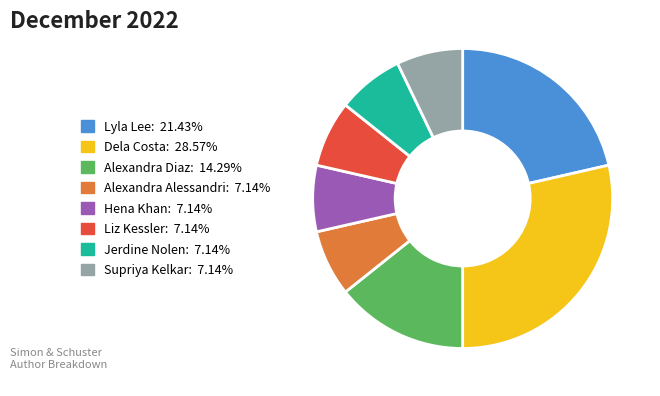

The Supriya Kelkar slice represents 1% of the pie. True or false?

False